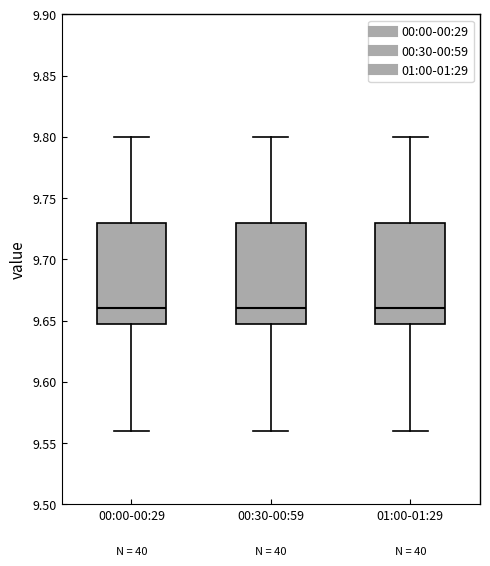

Reading left to right, transcribe this box plot: for each box, give where its median line is, the range the box spans, and where its two whiskers end, as read against the y-axis. The values are not printed on the chart, so give them approximately, as read against the axis.

00:00-00:29: median 9.66, box 9.65 to 9.73, whiskers 9.56 to 9.80
00:30-00:59: median 9.66, box 9.65 to 9.73, whiskers 9.56 to 9.80
01:00-01:29: median 9.66, box 9.65 to 9.73, whiskers 9.56 to 9.80